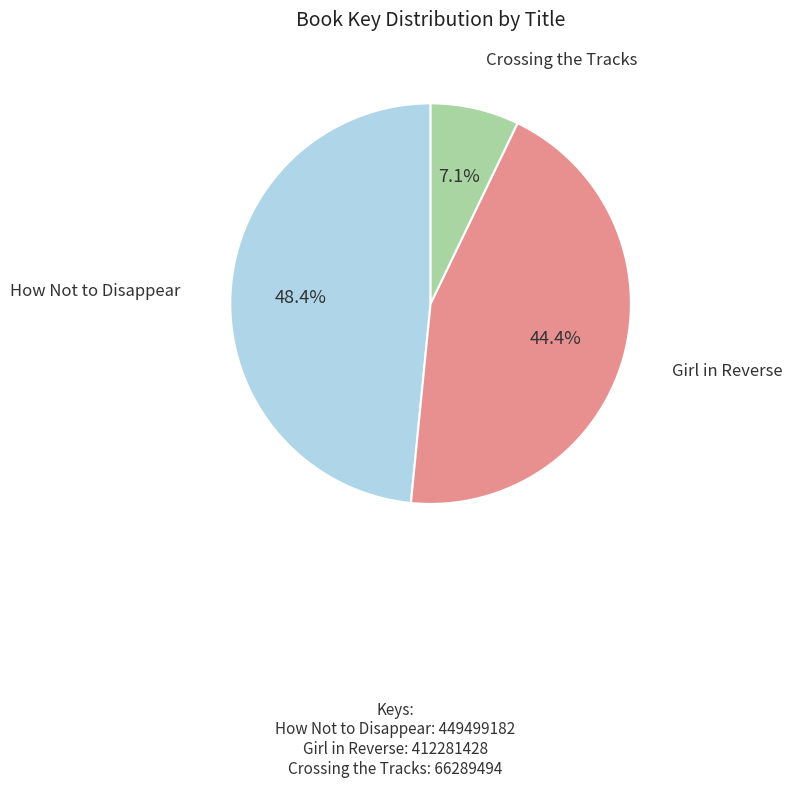

Is there any slice that represents more than half of the pie?

No